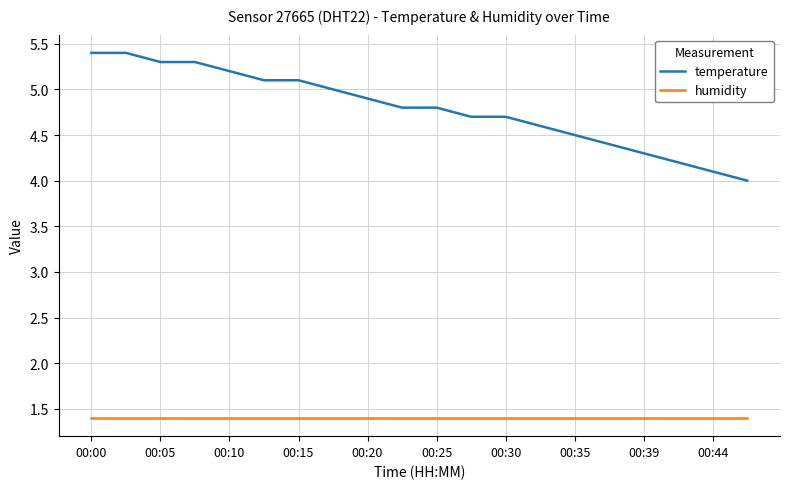

Rank the series by their average value, from highest to lowest.

temperature, humidity